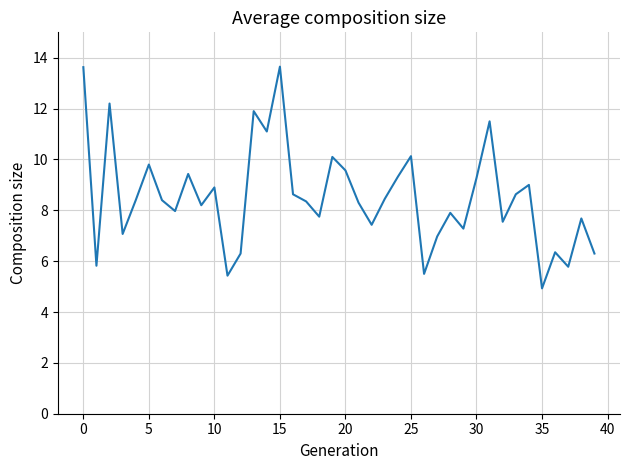

What is the difference between the maximum and minimum values?

8.7